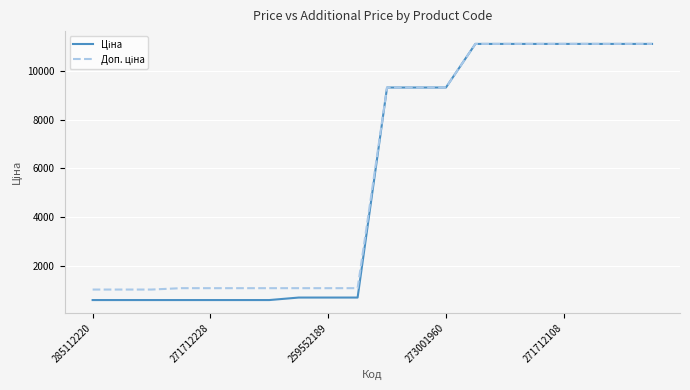

What is the maximum value shown in the chart?

11113.6